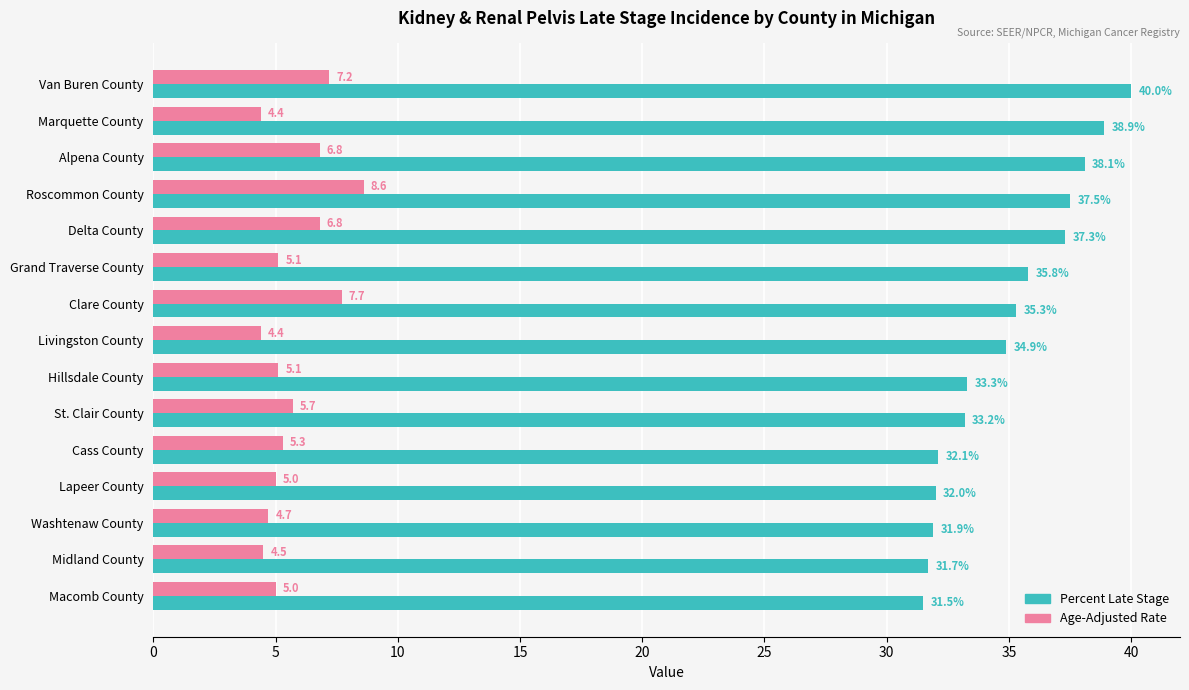

The Percent Late Stage series shows 60.8 at Livingston County. True or false?

False